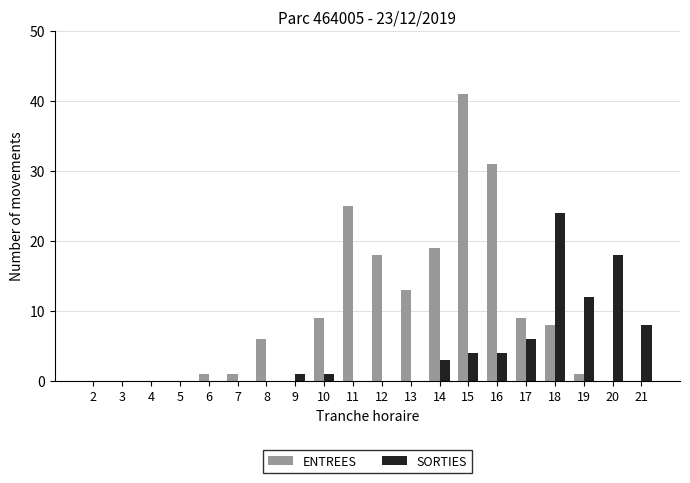

What is the sum of all ENTREES values?

182